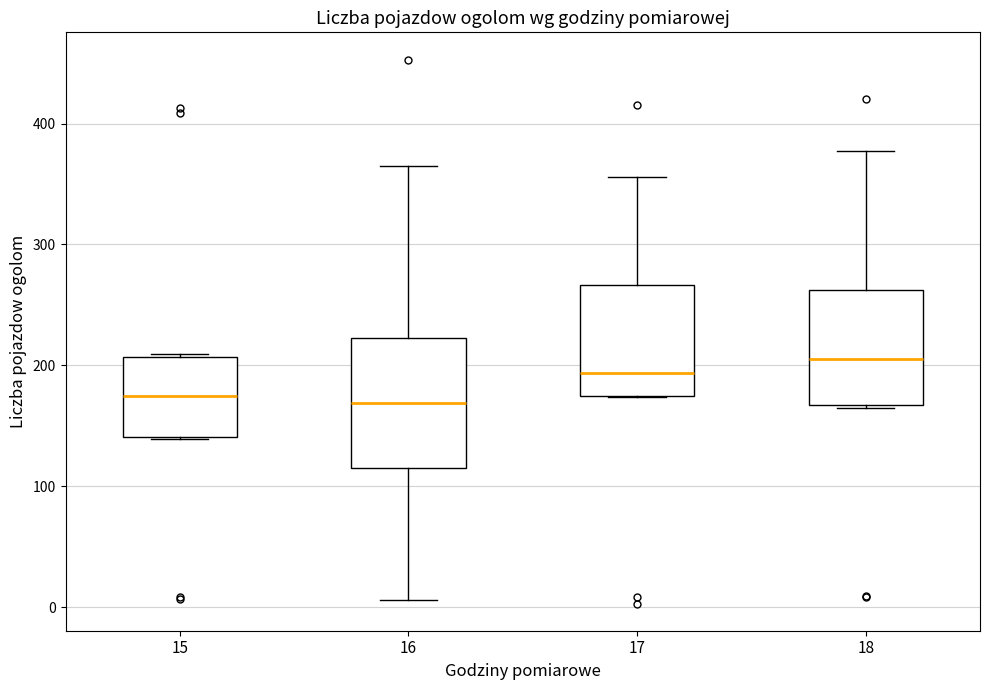

Reading left to right, transcribe this box plot: for each box, give where its median line is, the range the box spans, and where its two whiskers end, as read against the y-axis. The values are not printed on the chart, so give them approximately, as read against the axis.

15: median 180, box 140 to 210, whiskers 140 to 210
16: median 170, box 120 to 220, whiskers 10 to 370
17: median 190, box 170 to 270, whiskers 170 to 360
18: median 210, box 170 to 260, whiskers 170 to 380